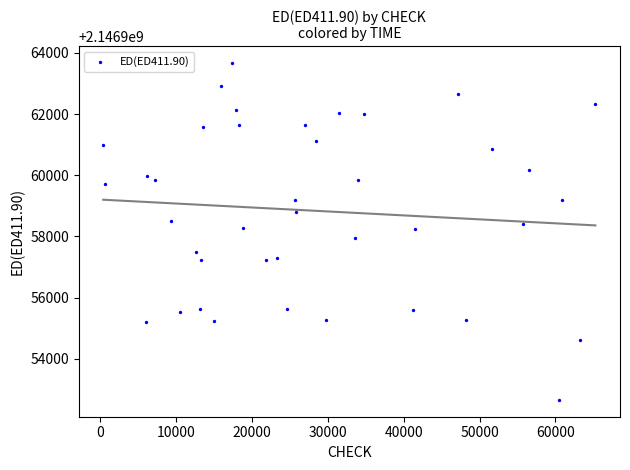

What is the range of Y values (max minus min)?

11008